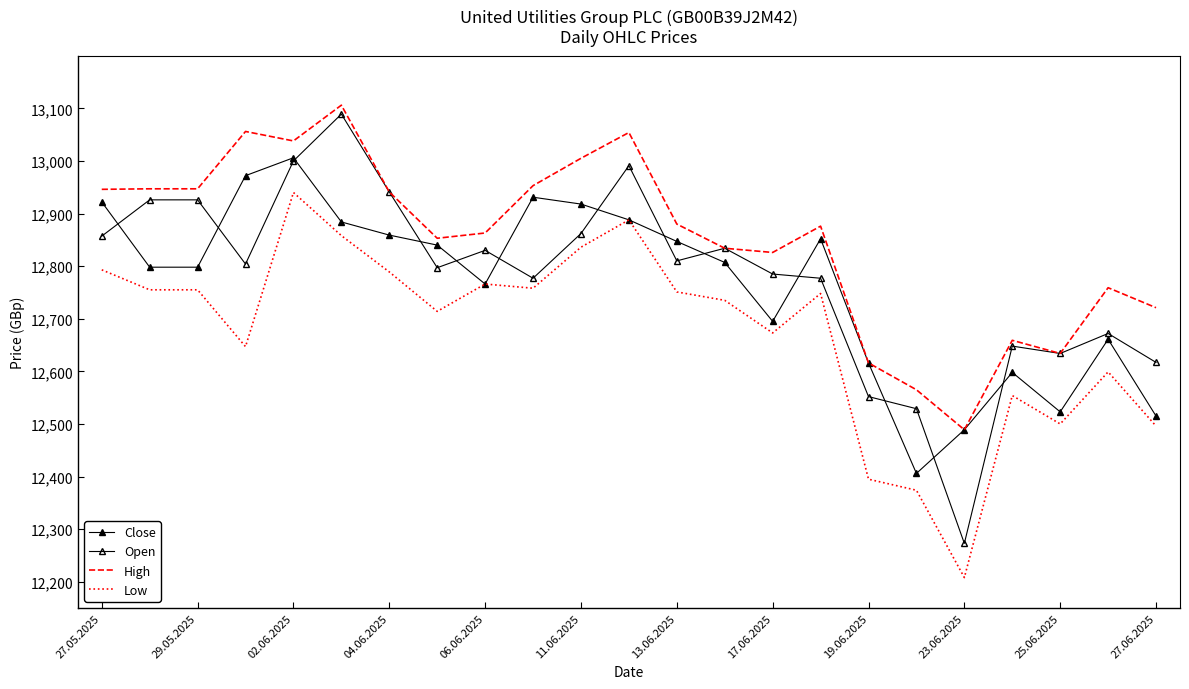

What is the value of the Close point at the 22nd from the left?

12661